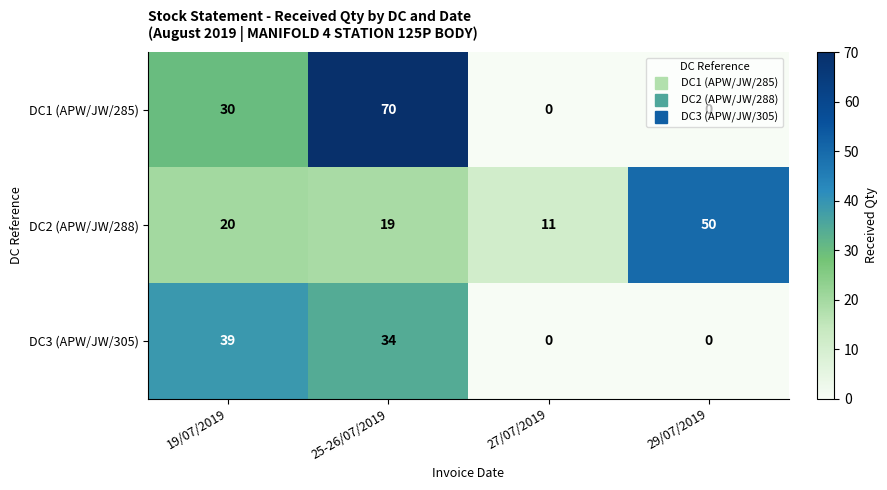

What is the sum of all DC2 (APW/JW/288) values?

100